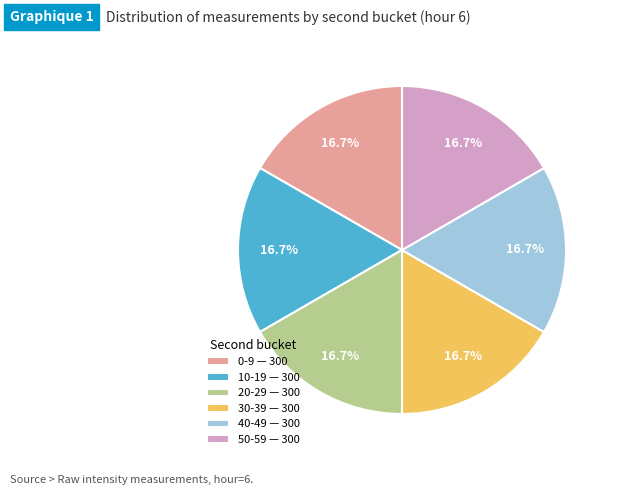

How many slices are in this pie chart?

6